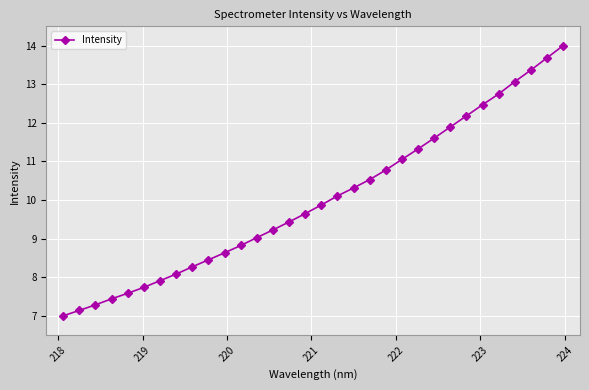

What is the smallest value displayed?

7.0